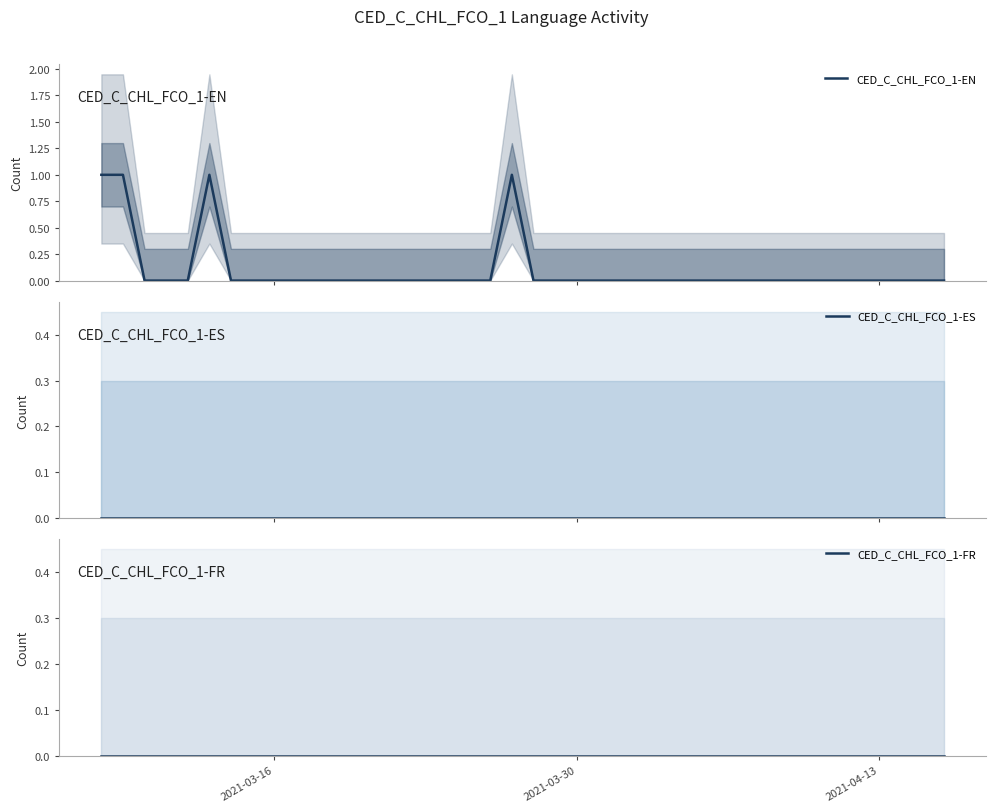

Does the chart display data point markers on the line(s)?

No